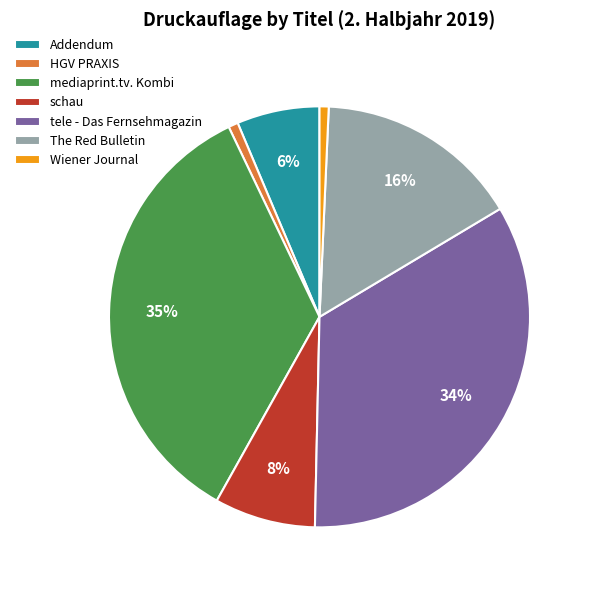

To the nearest percent, what is the combined percentage of Addendum and HGV PRAXIS?

7%